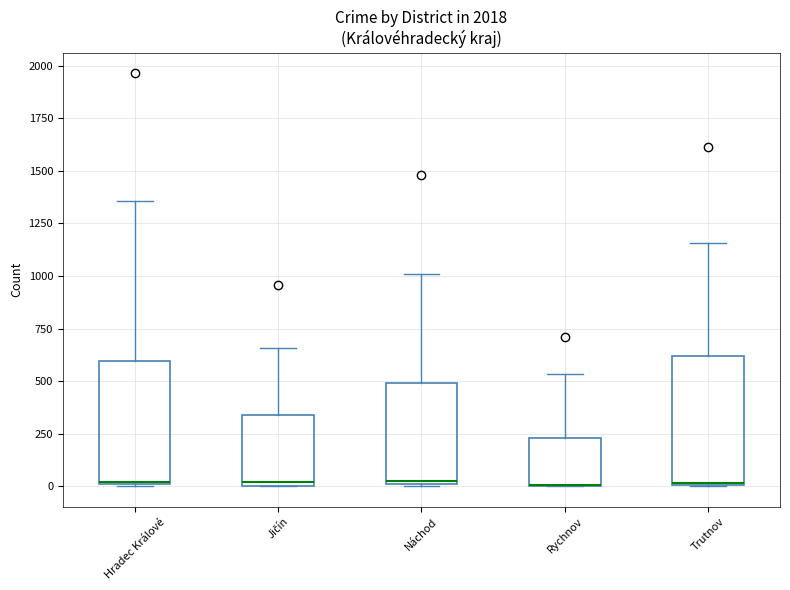

Reading left to right, read every box against the y-axis: the position of its median line, the range the box covers, and the ends of its whiskers. The values are not printed on the chart, so give them approximately, as read against the axis.

Hradec Králové: median 0, box 0 to 600, whiskers 0 to 1350
Jičín: median 0 (just above the box's lower edge), box 0 to 350, whiskers 0 to 650
Náchod: median 50, box 0 to 500, whiskers 0 to 1000
Rychnov: median 0 (drawn on the box's lower edge), box 0 to 250, whiskers 0 to 550
Trutnov: median 0 (drawn on the box's lower edge), box 0 to 600, whiskers 0 to 1150